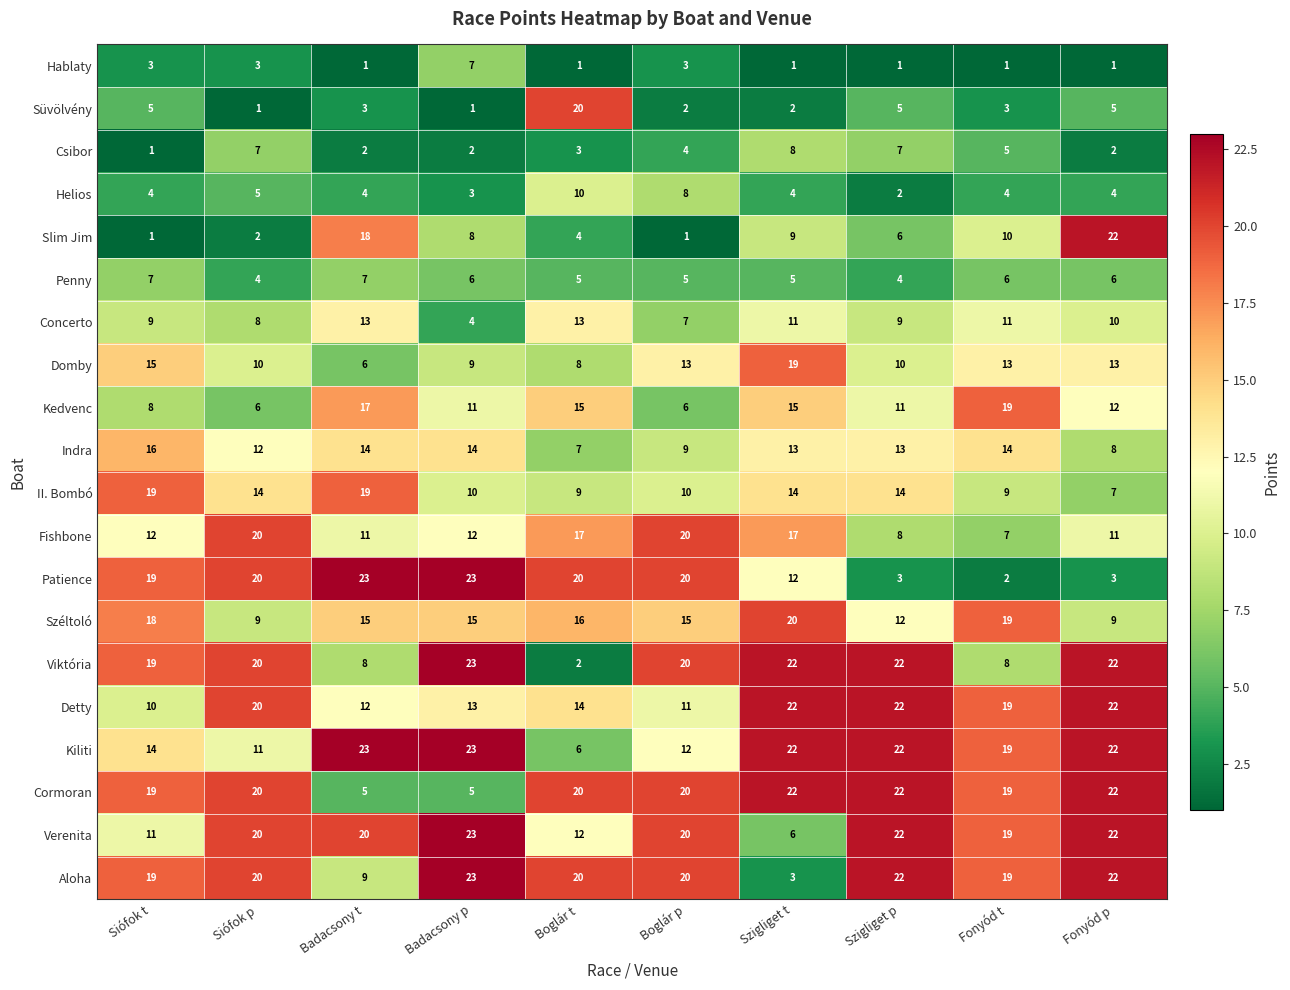

What is the difference between the maximum and second lowest values in the Detty series?

11